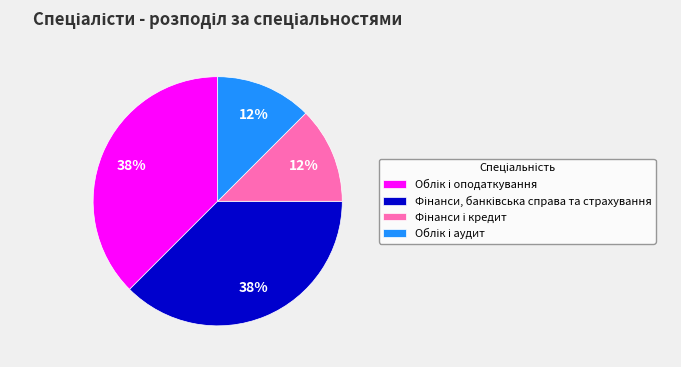

Does any single category account for the majority?

No